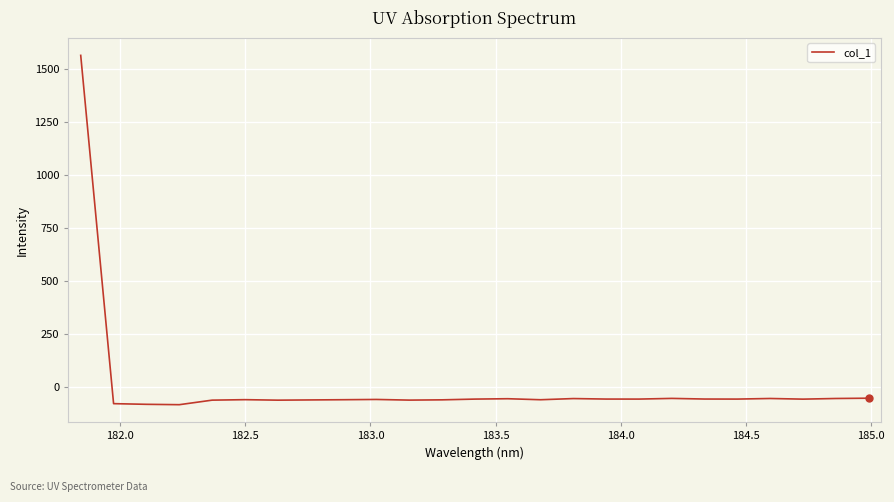

What is the greatest value displayed?

1564.7